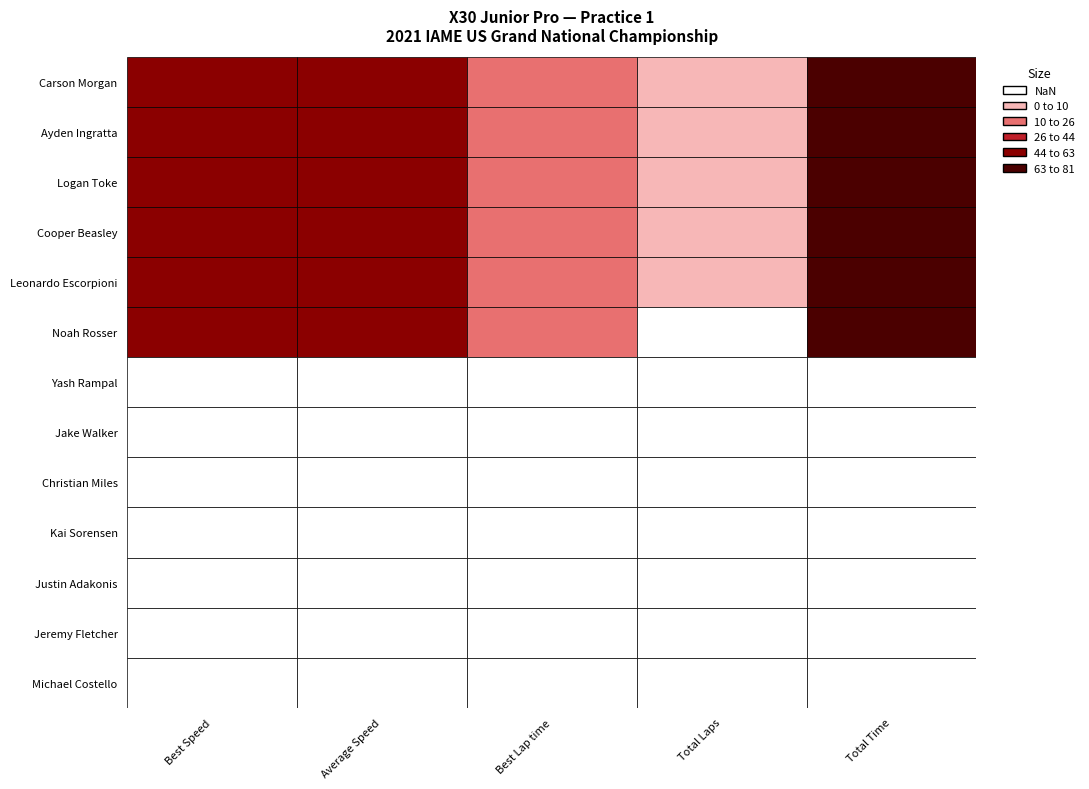

What is the greatest value displayed?

413.2